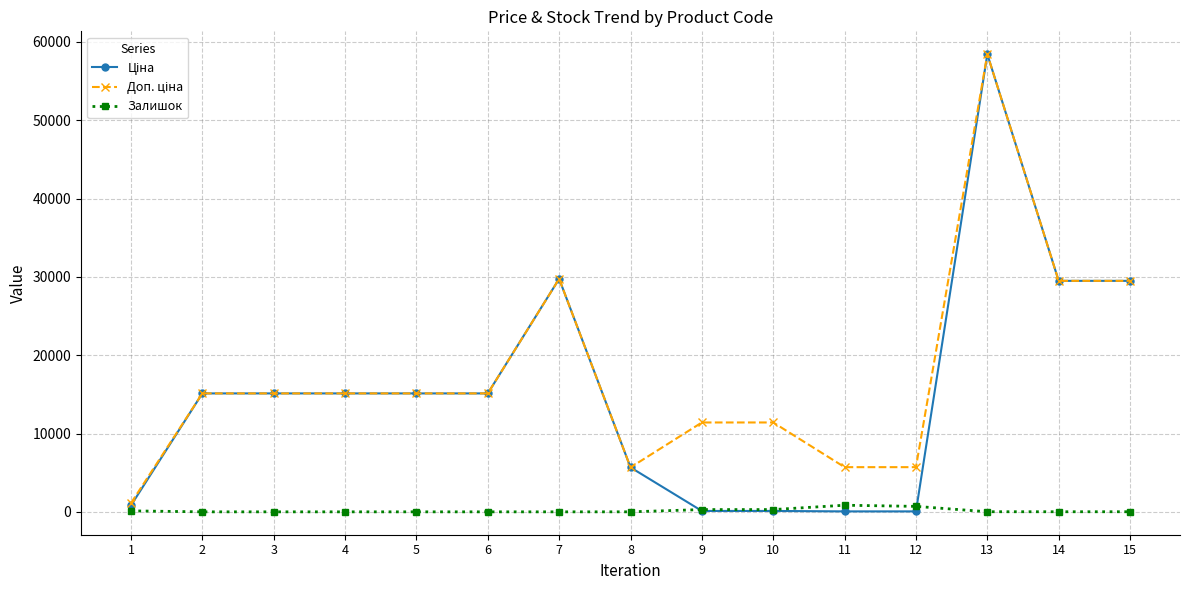

What is the difference between the highest and lowest values at 2?

15120.0